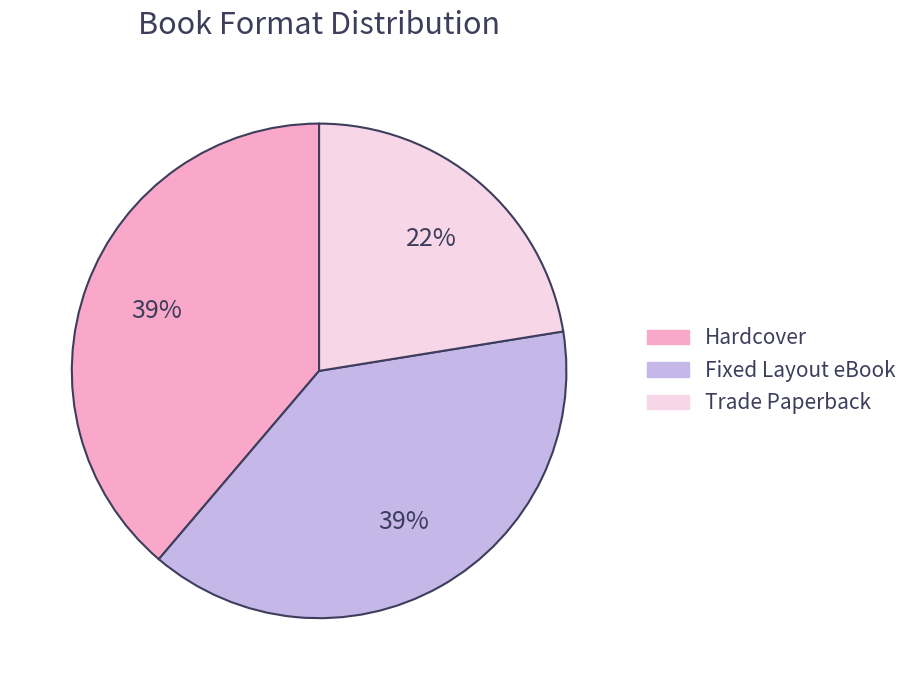

To the nearest percent, what percentage of the pie is Hardcover?

39%